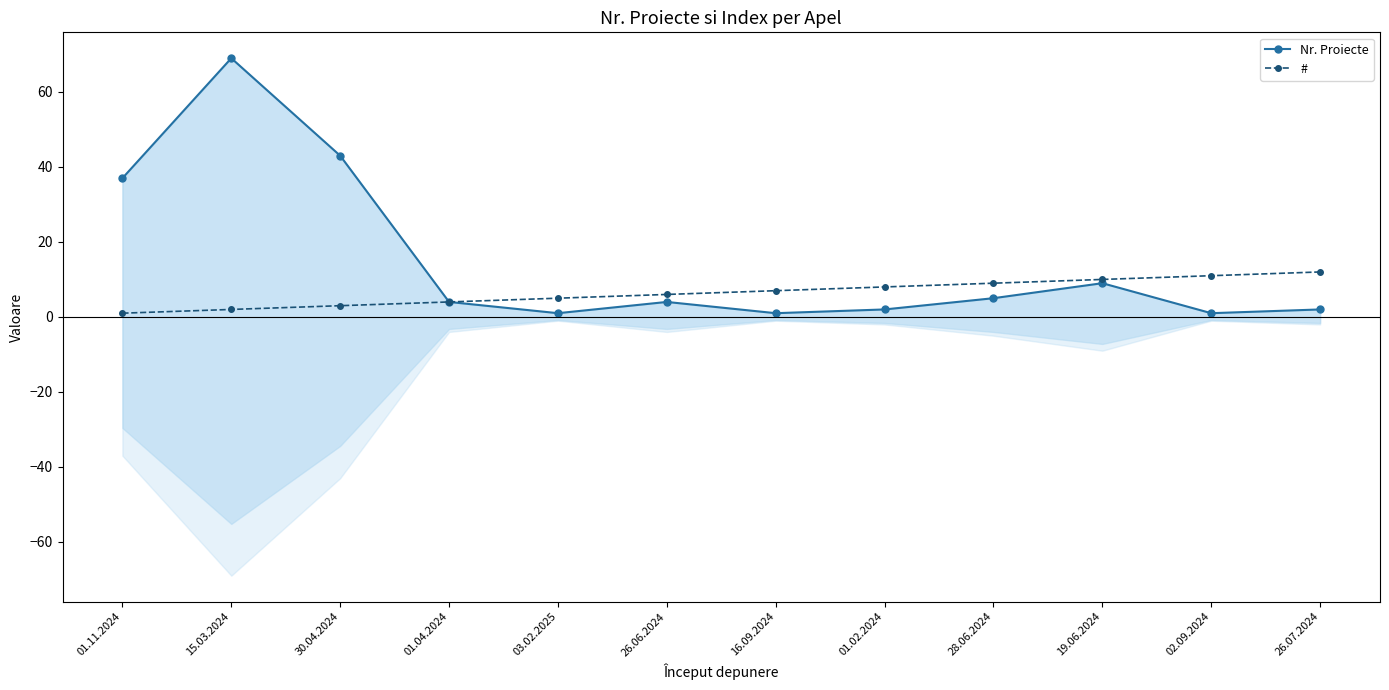

What is the spread (max minus min) of values at 15.03.2024?

67